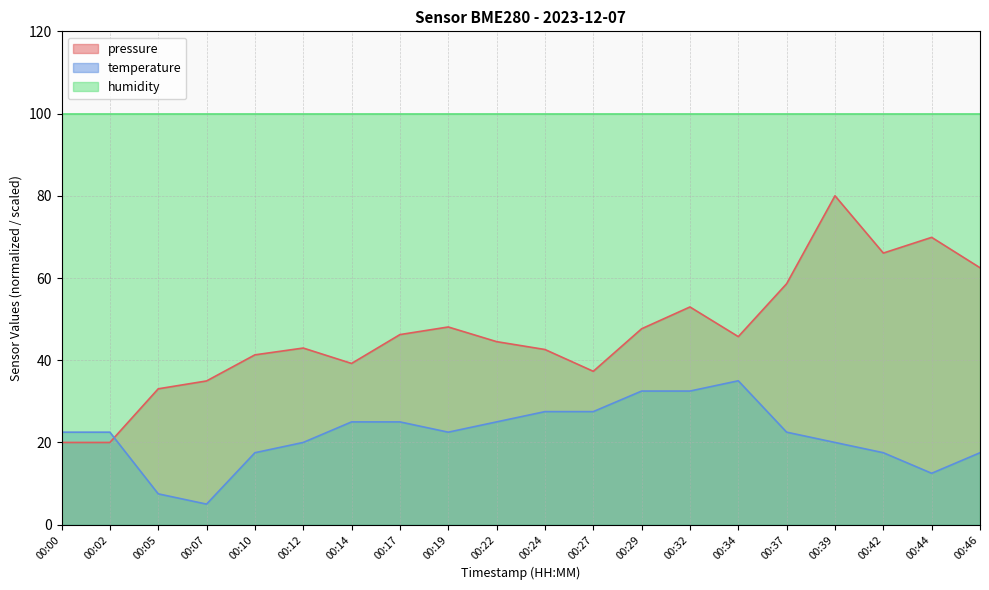

What is the greatest value displayed?

100.0